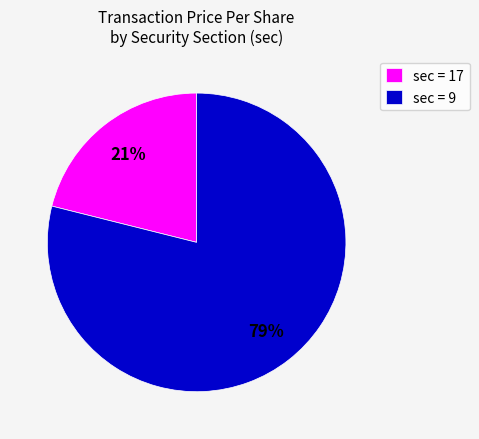

To the nearest percent, what is the combined percentage of sec = 9 and sec = 17?

100%